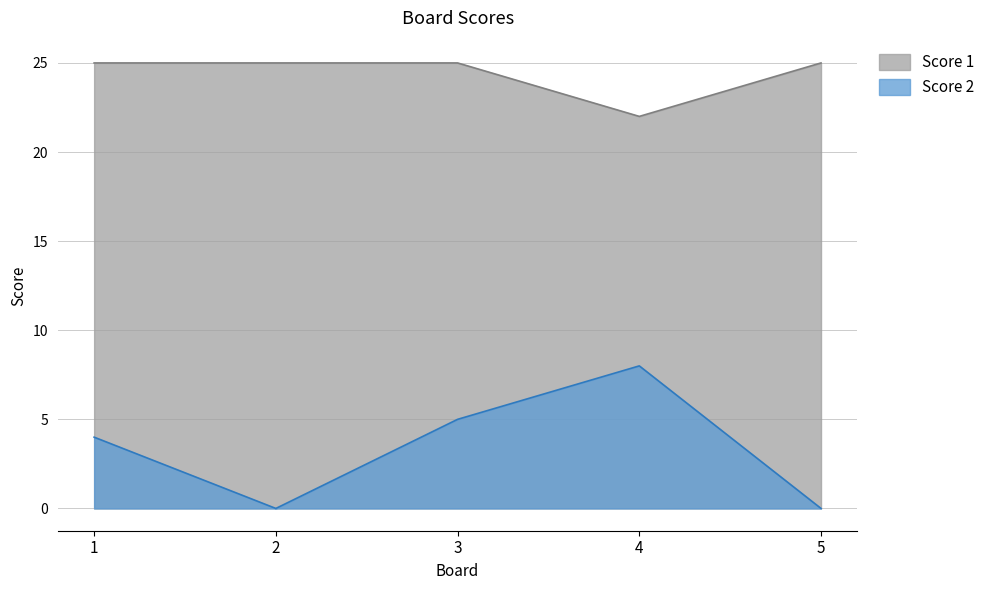

True or false: Score 1 and Score 2 cross at least once.

False